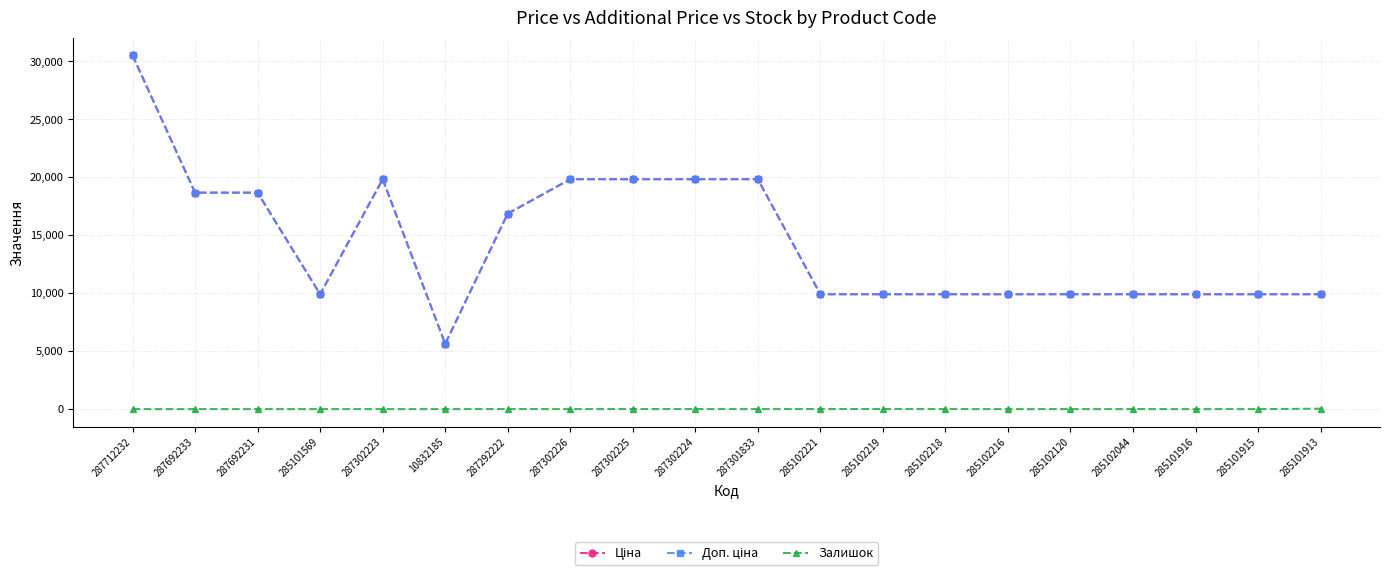

What is the difference between the maximum and minimum values in the Ціна series?

24876.3